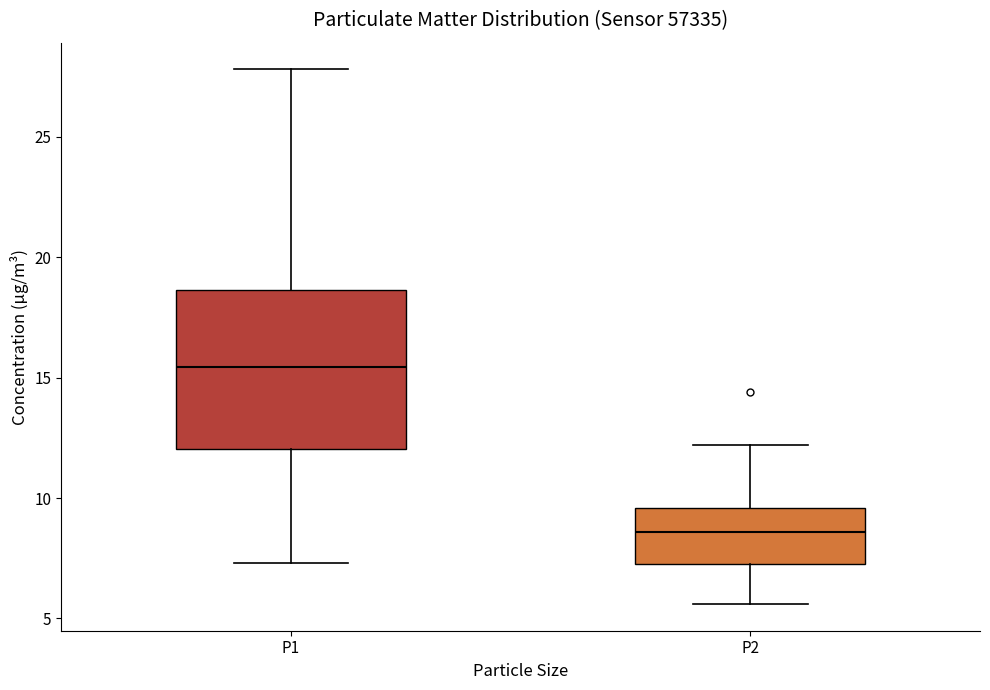

Where does the lower whisker of the box for P1 end on the y-axis? The values are not printed on the chart, so give them approximately, as read against the axis.

7.5